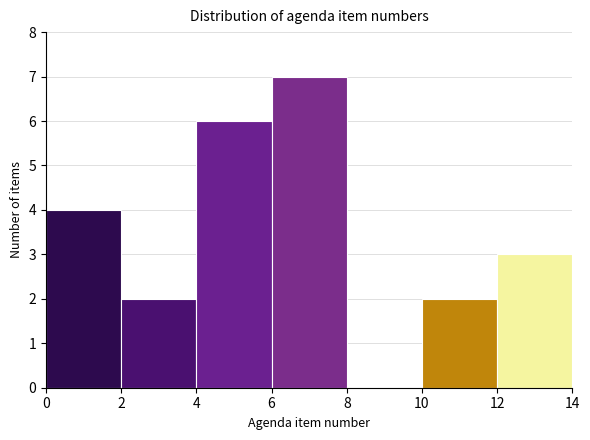

Reading left to right, list every bar in this chart as the range it spans on the x-axis followed by its height. The values are not printed on the chart, so give them approximately, as read against the axis.

0 to 2: 4
2 to 4: 2
4 to 6: 6
6 to 8: 7
8 to 10: 0
10 to 12: 2
12 to 14: 3